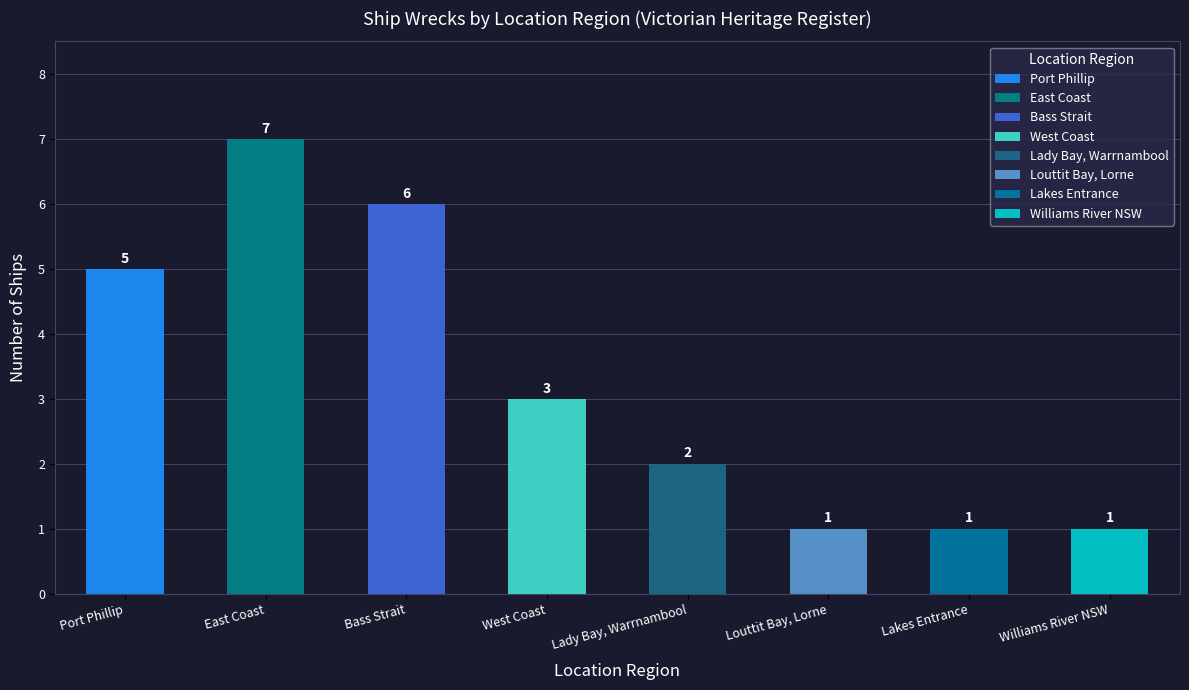

How many values are between 1 and 6?

7